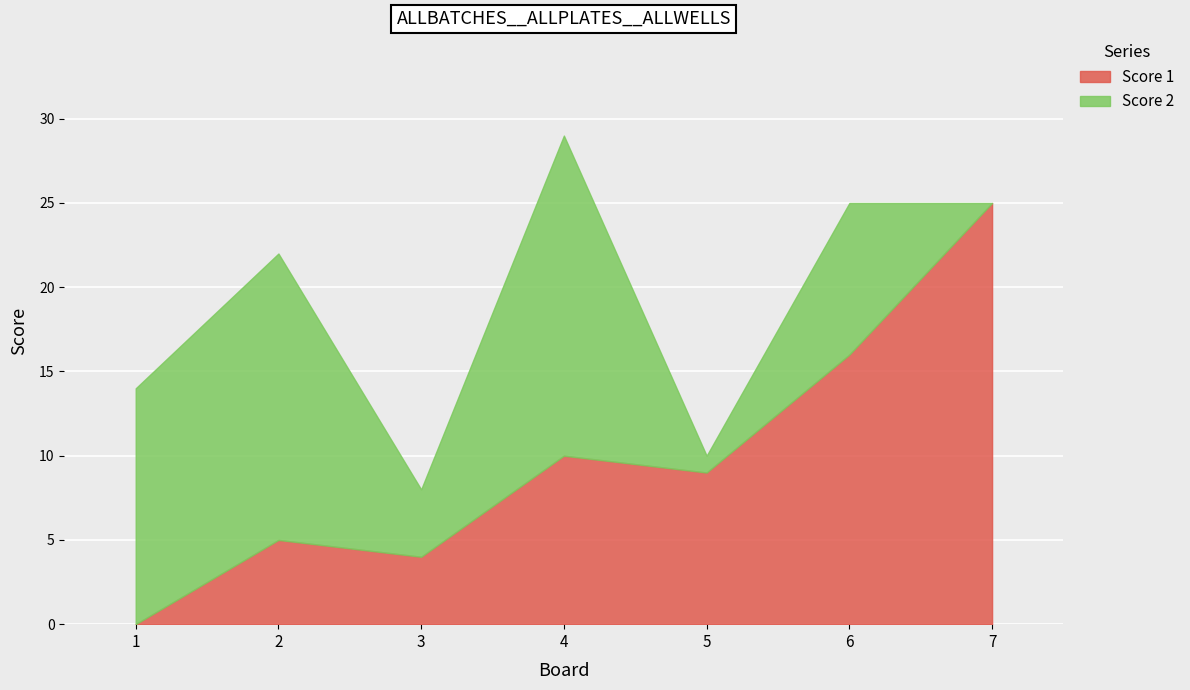

What value does the Score 2 series have at 5?

1